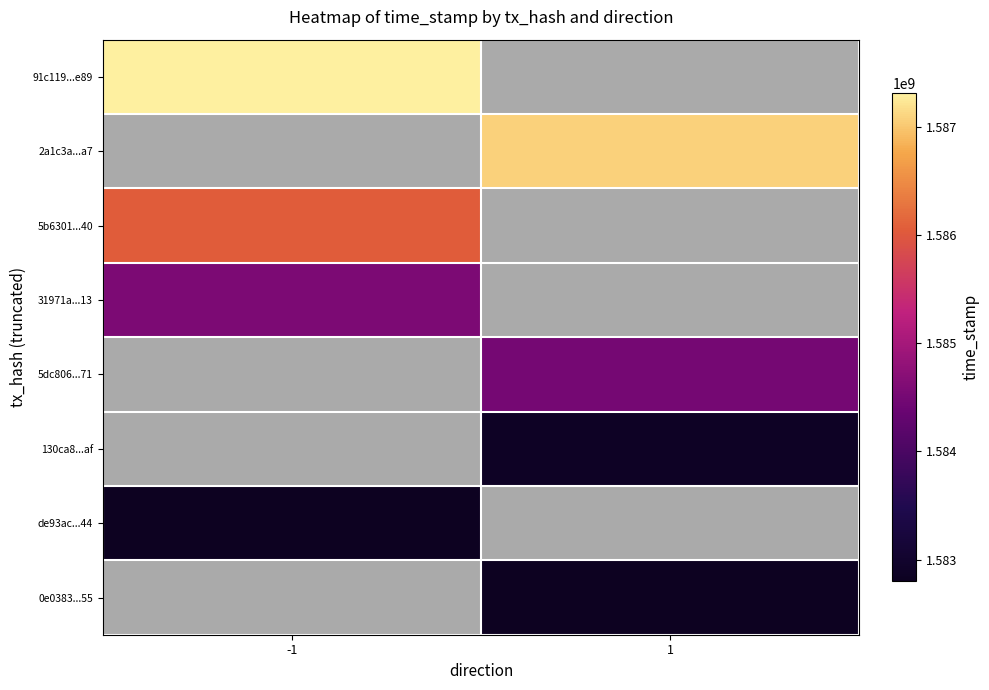

The value of de93ac...44 at 1 is 0. True or false?

False